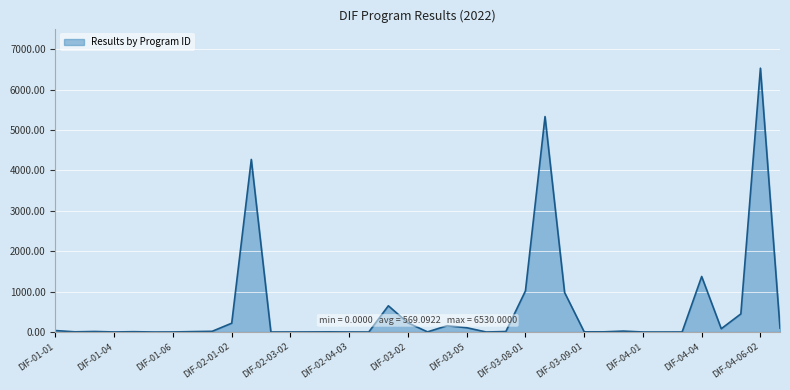

What is the greatest value displayed?

6530.0